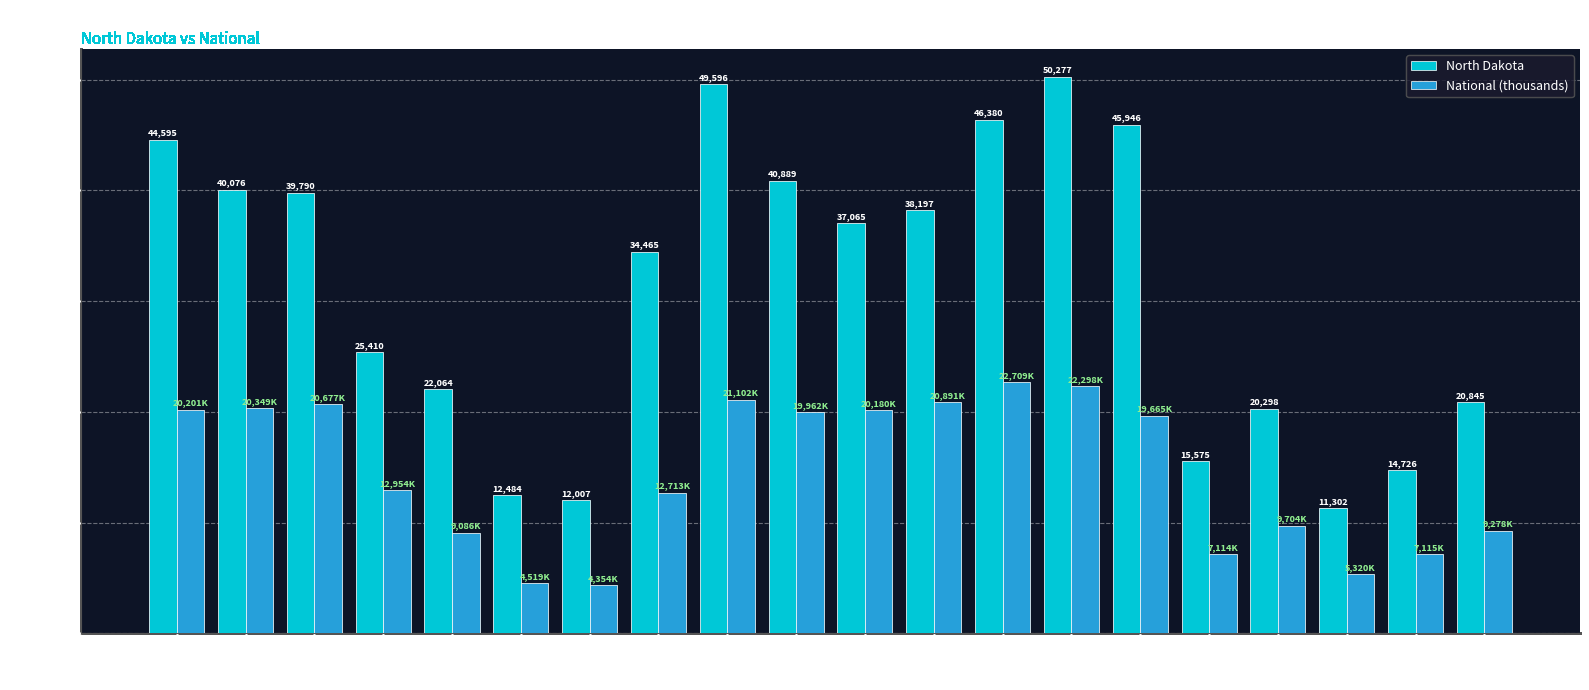

The North Dakota series shows 7453.5 at 62-64. True or false?

False